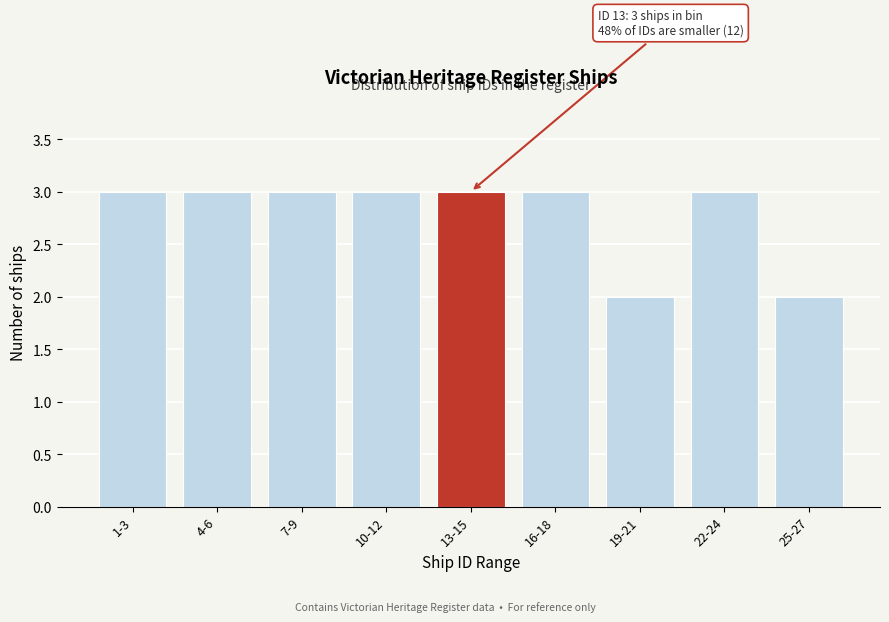

Reading left to right, list all the values displayed in this chart.

1-3=3	4-6=3	7-9=3	10-12=3	13-15=3	16-18=3	19-21=2	22-24=3	25-27=2